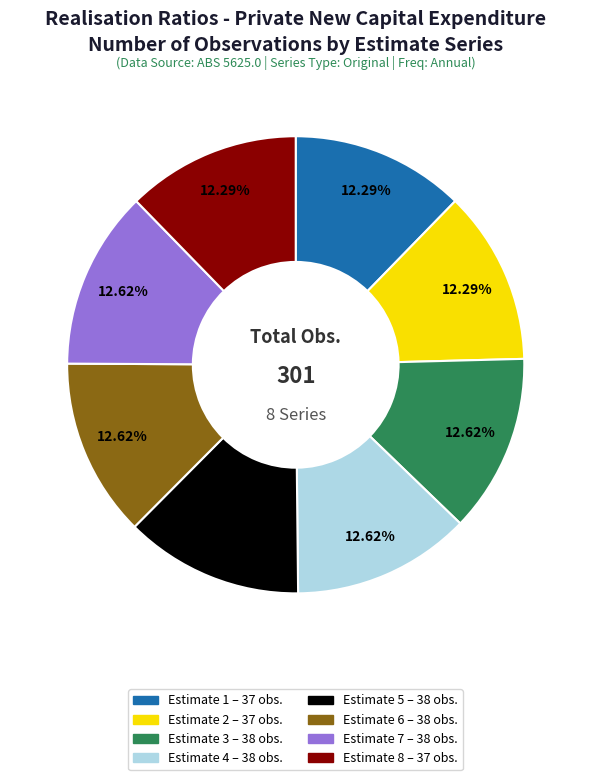

What is the total percentage of Estimate 3 and Estimate 1?

24.9%